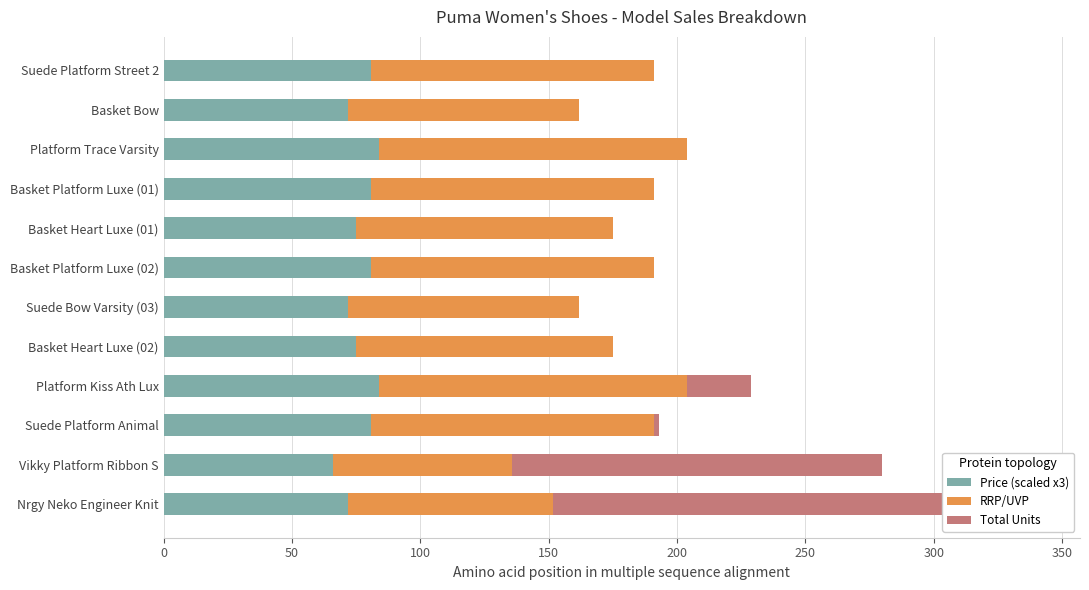

What position from the left is Nrgy Neko Engineer Knit?

1